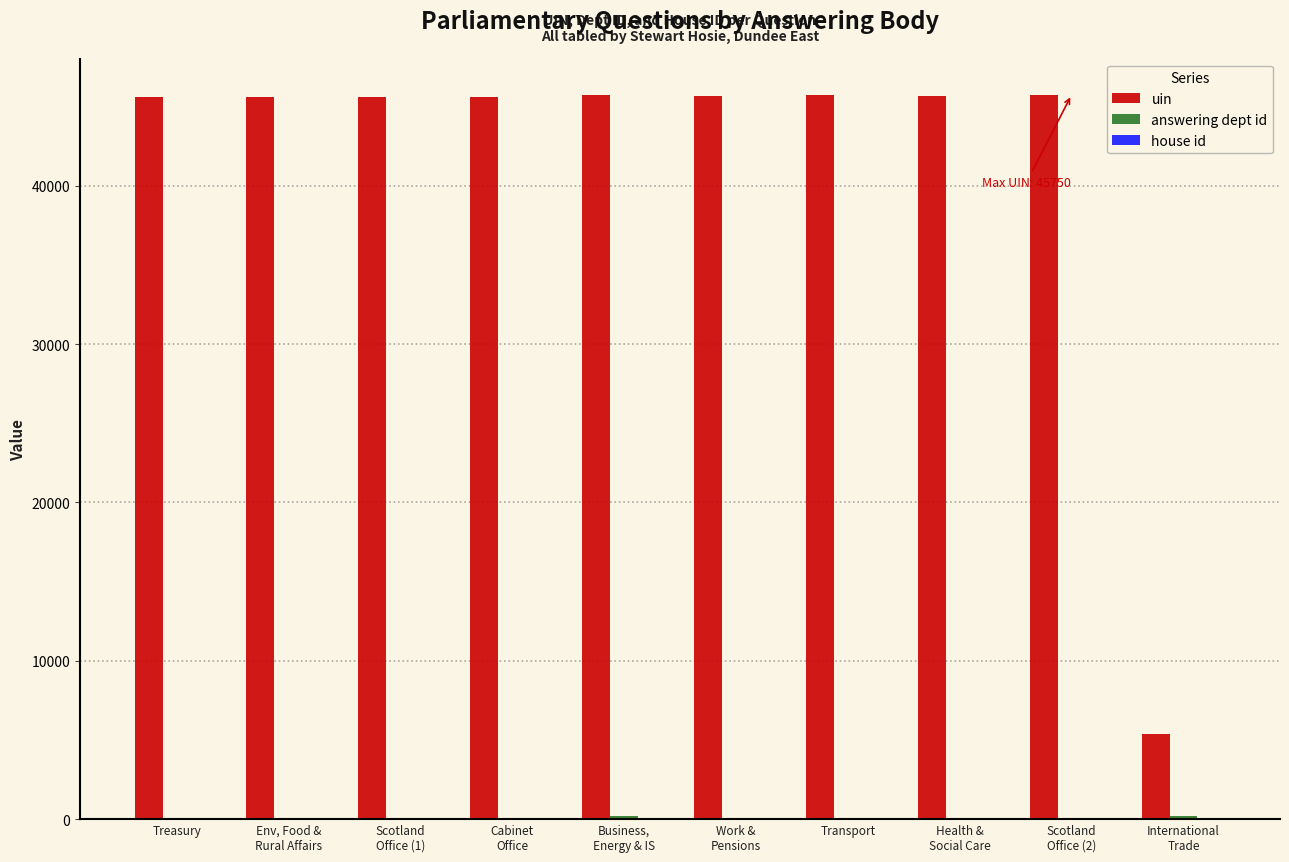

Which series has the largest range (max minus min)?

uin